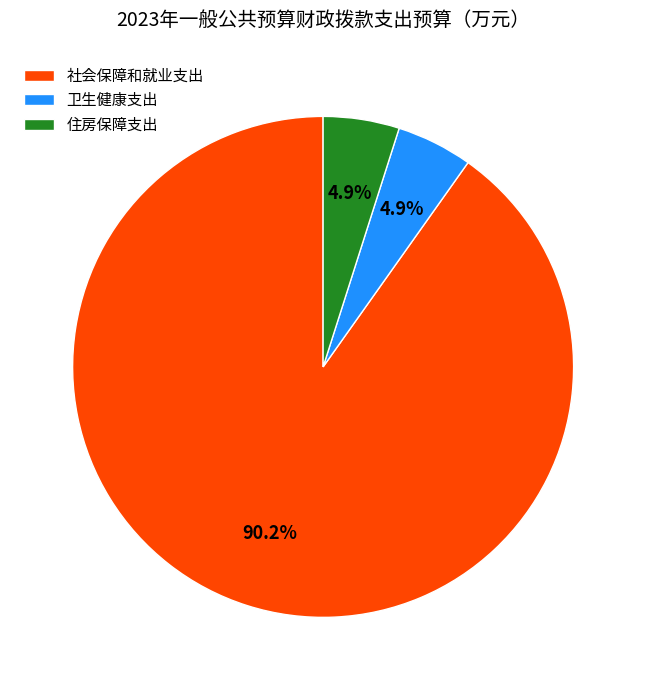

What is the largest slice in the pie chart?

社会保障和就业支出